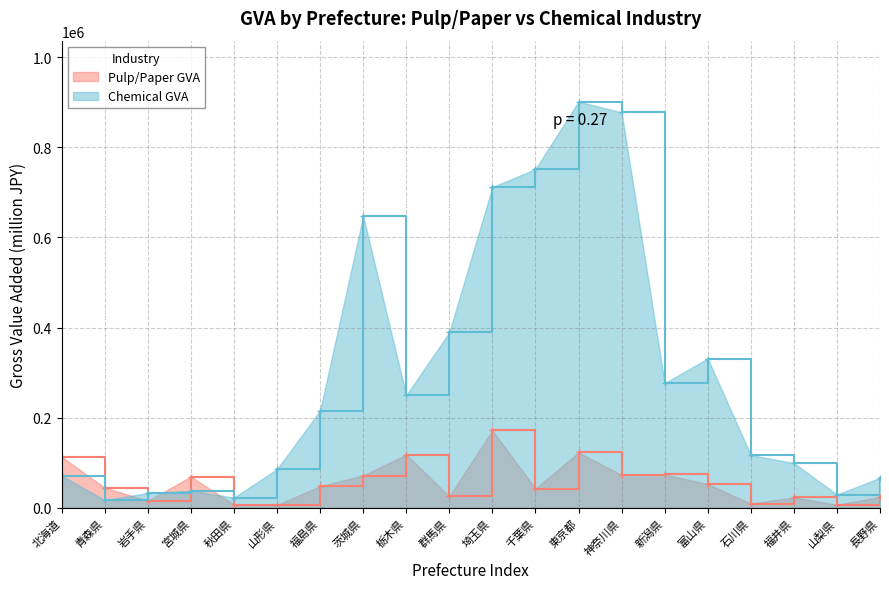

Which series changed the most between 青森県 and 神奈川県?

Chemical GVA